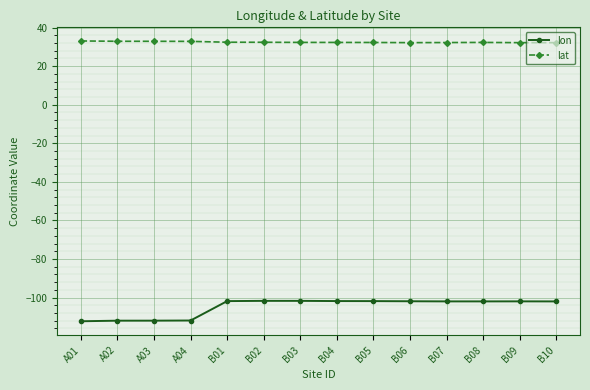

What is the value of the lat point at the 12th from the left?

32.3